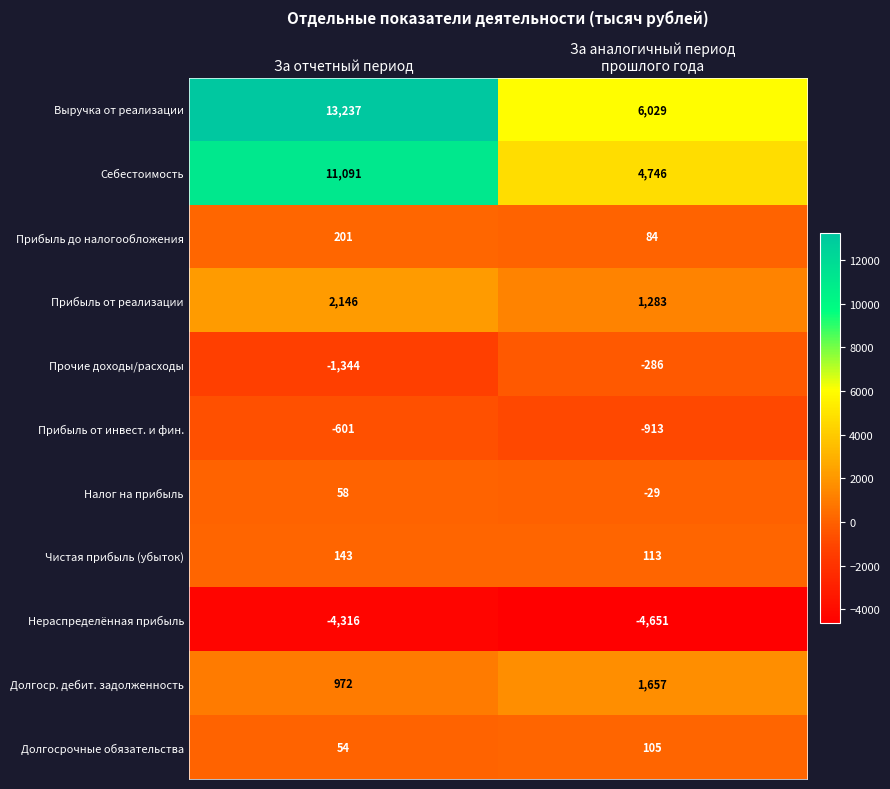

Is it true that Прибыль до налогообложения equals 201 at За отчетный период?

True